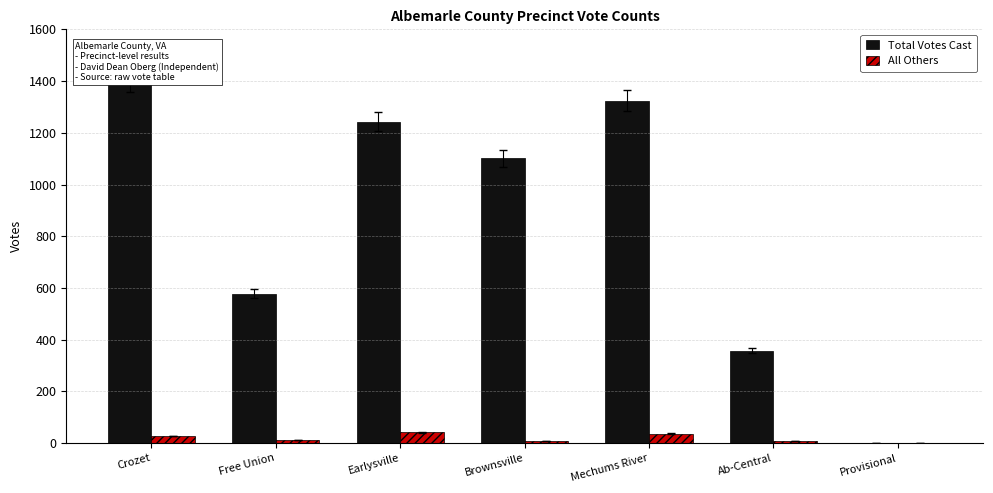

What is the difference between the maximum and minimum values in the Total Votes Cast series?

1399